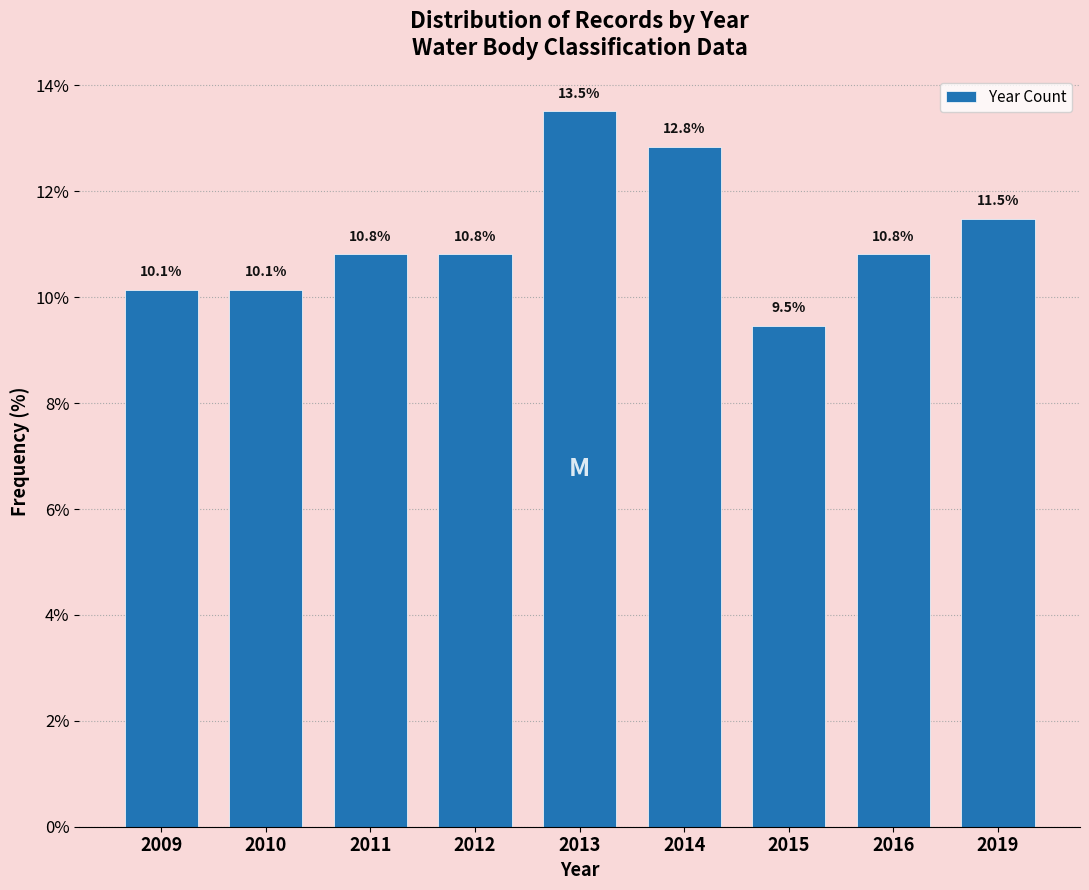

Reading left to right, extract all data points from this chart.

10.1	10.1	10.8	10.8	13.5	12.8	9.5	10.8	11.5